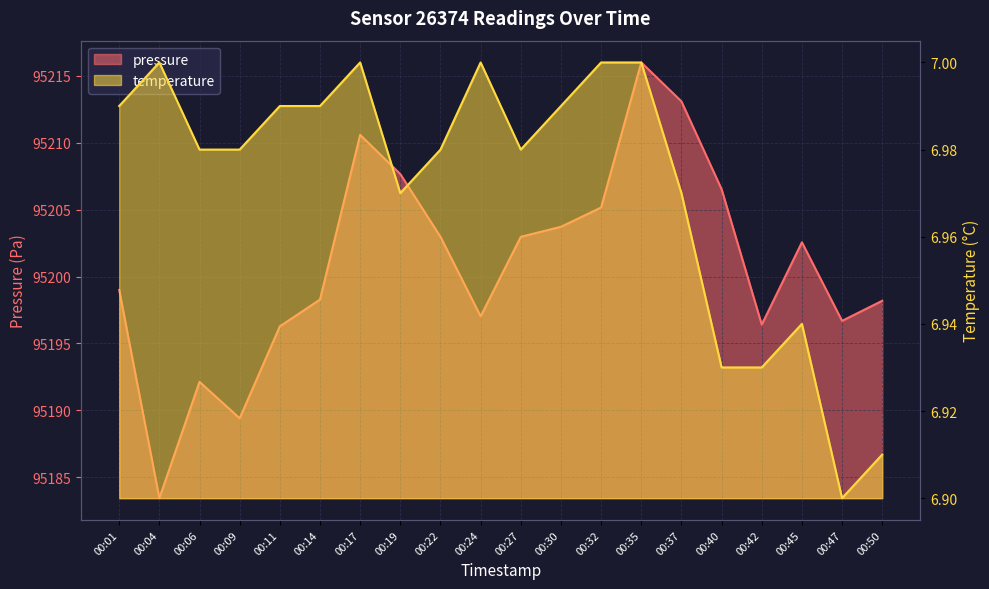

True or false: pressure and temperature cross at least once.

False